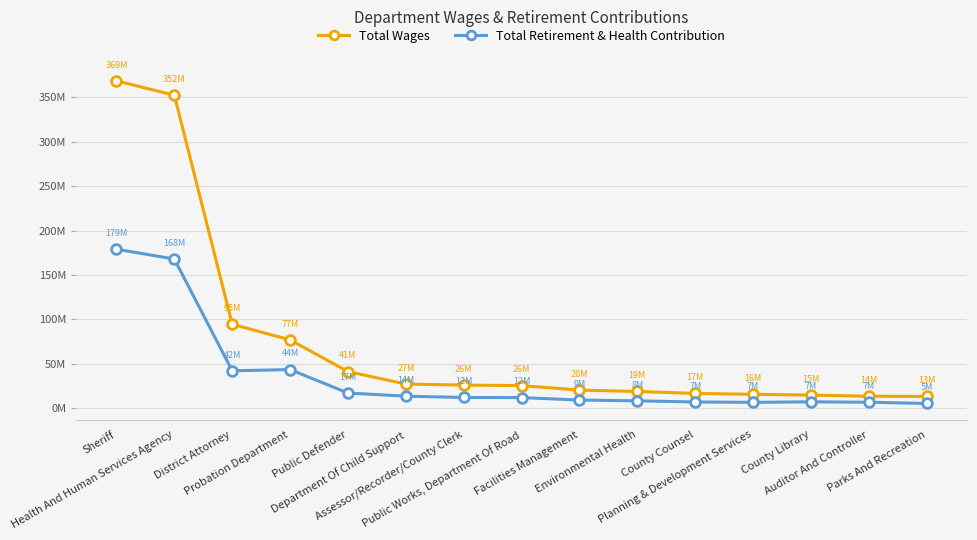

Reading left to right, list all the values displayed in this chart.

Total Wages: Sheriff=368721109	Health And Human Services Agency=352467895	District Attorney=94592411	Probation Department=77008241	Public Defender=41301064	Department Of Child Support=27254396	Assessor/Recorder/County Clerk=26087584	Public Works, Department Of Road=25521697	Facilities Management=20483627	Environmental Health=18890529	County Counsel=16692717	Planning & Development Services=15691589	County Library=14837329	Auditor And Controller=13564089	Parks And Recreation=13292315
Total Retirement & Health Contribution: Sheriff=179087249	Health And Human Services Agency=168030510	District Attorney=42200247	Probation Department=43567960	Public Defender=17169479	Department Of Child Support=13616180	Assessor/Recorder/County Clerk=12126039	Public Works, Department Of Road=12018877	Facilities Management=9244313	Environmental Health=8367759	County Counsel=7082537	Planning & Development Services=6648566	County Library=7259175	Auditor And Controller=6773648	Parks And Recreation=5379435